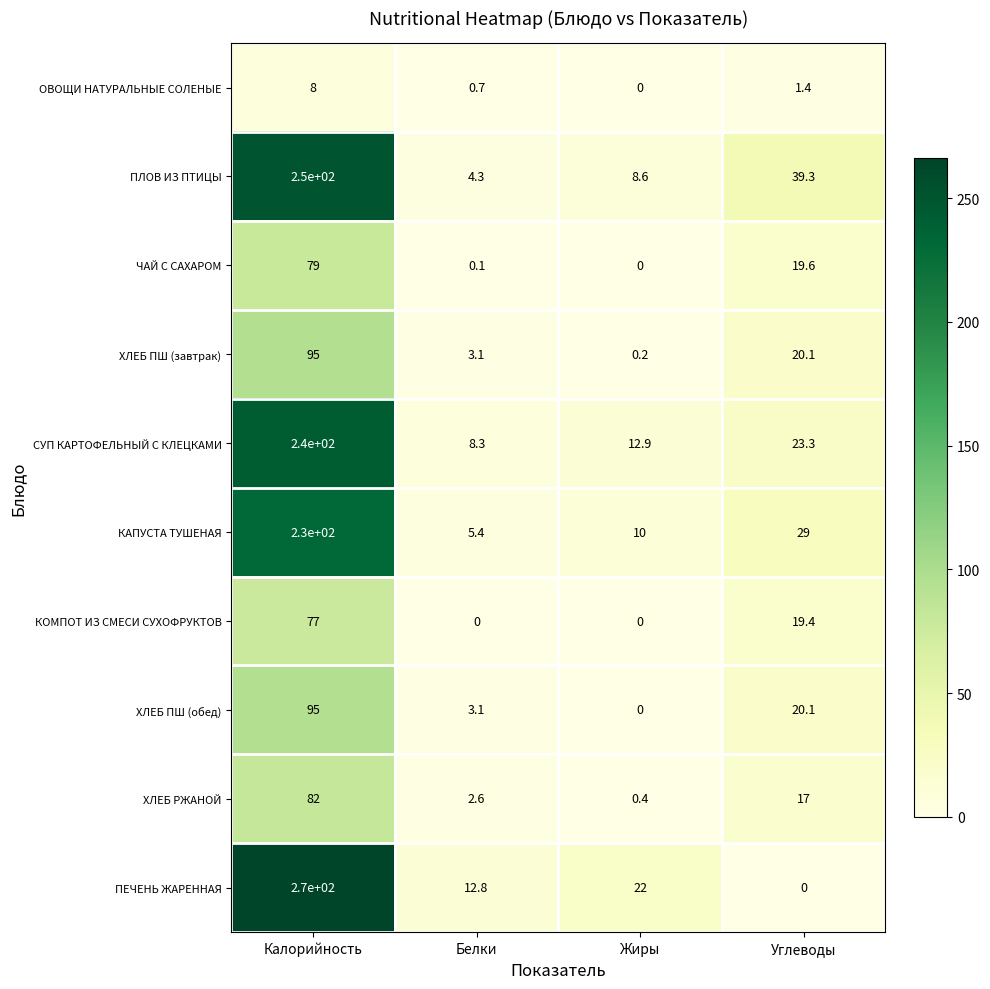

What is the difference between the highest and lowest values at Углеводы?

39.3